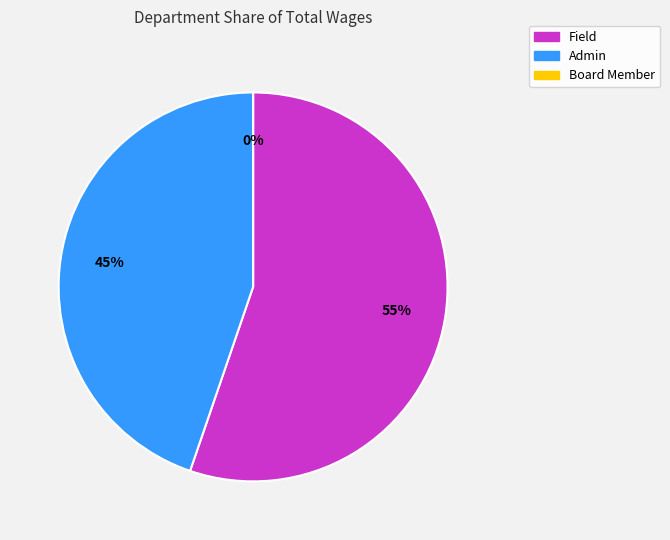

Is there any slice that represents more than half of the pie?

Yes